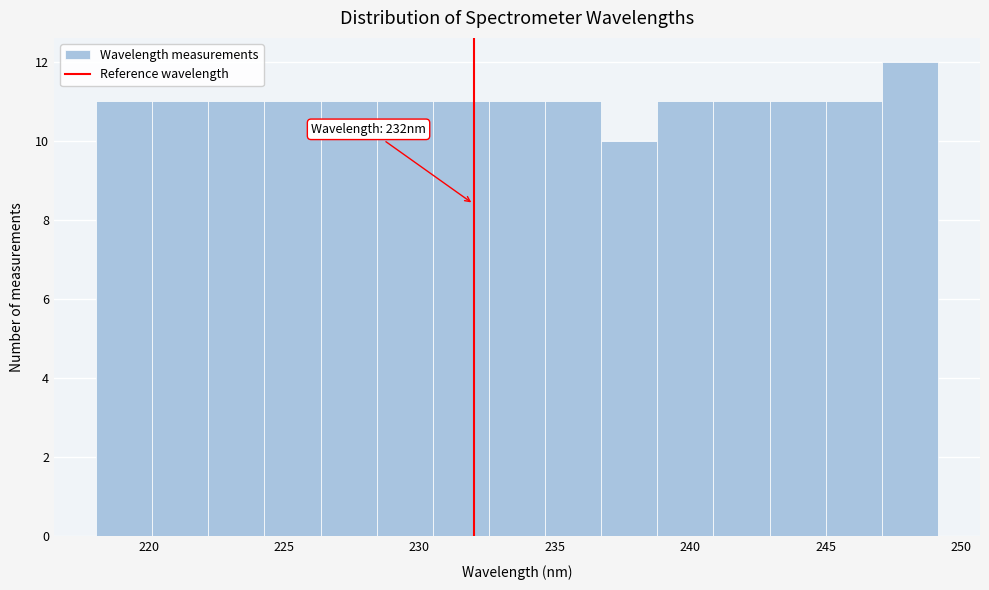

Over which range of the x-axis is the bar tallest?

247.0 to 249.0